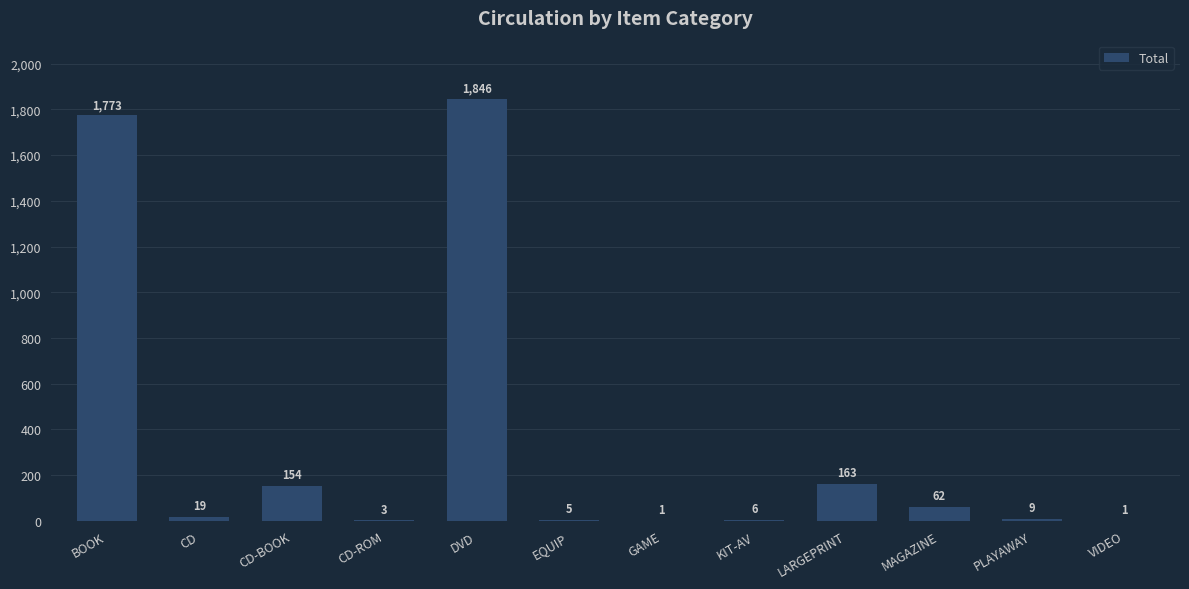

What is the greatest value displayed?

1846